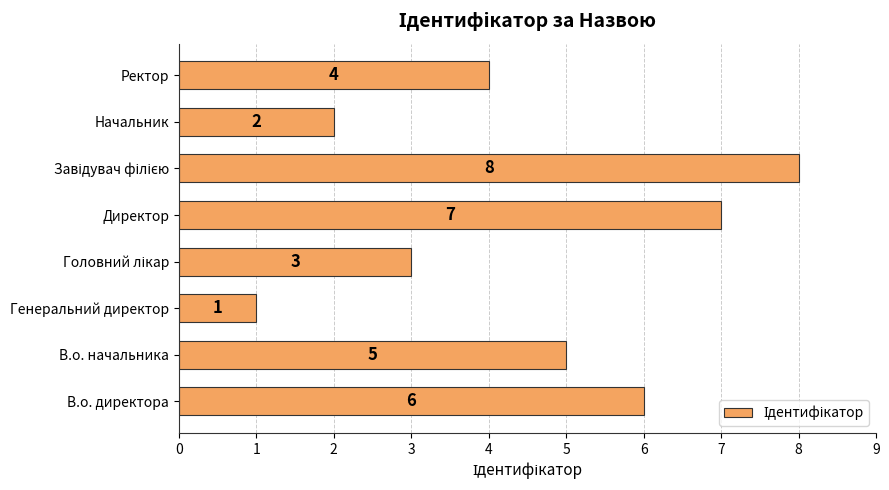

Which label corresponds to the smallest value in the chart?

Генеральний директор